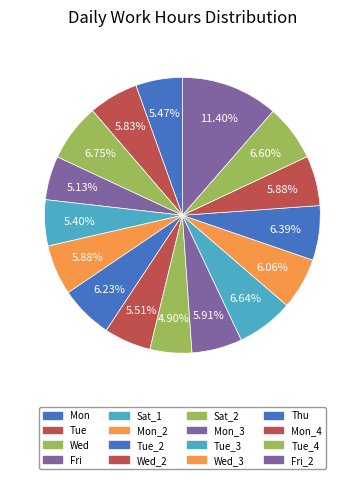

How many segments does this pie chart have?

16